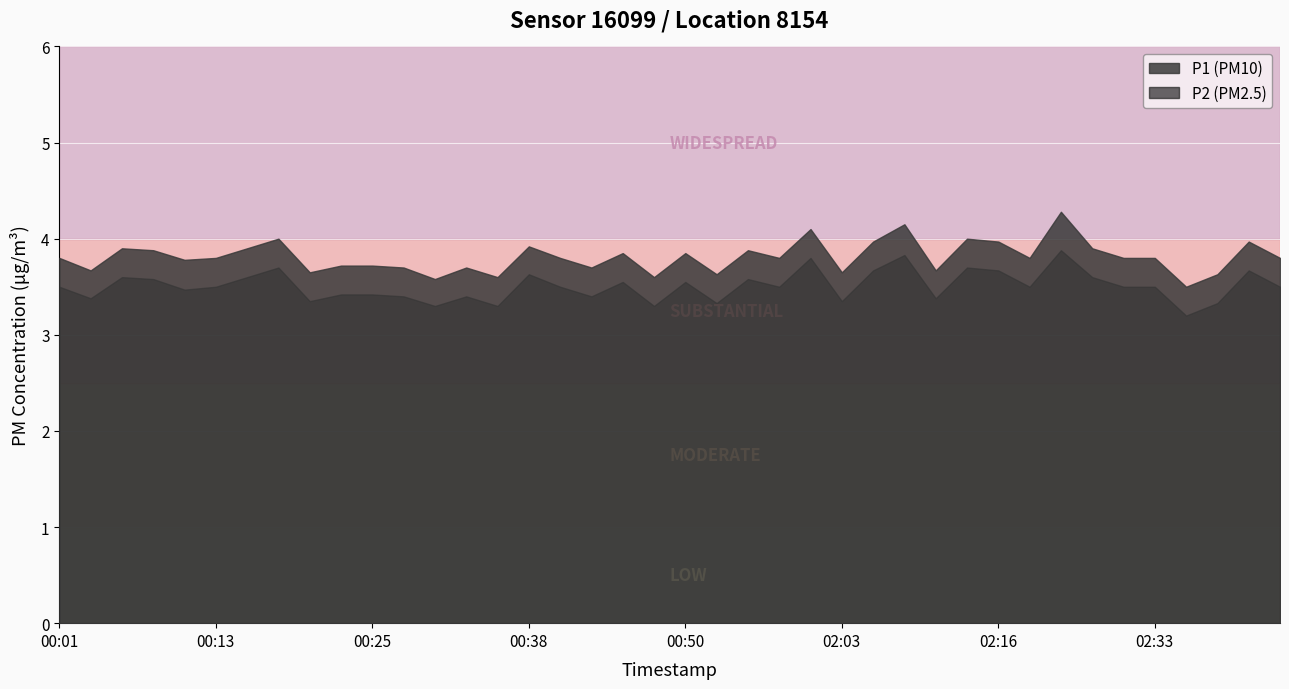

Where is the first local maximum for P1?

00:06